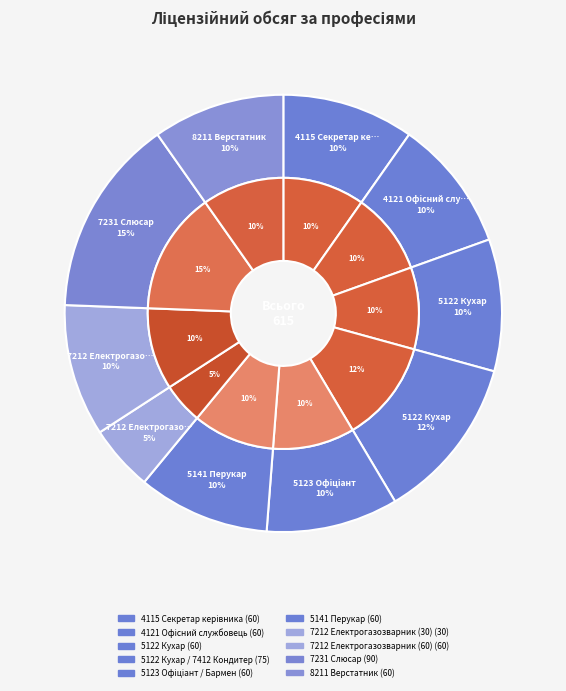

How many segments does this pie chart have?

10